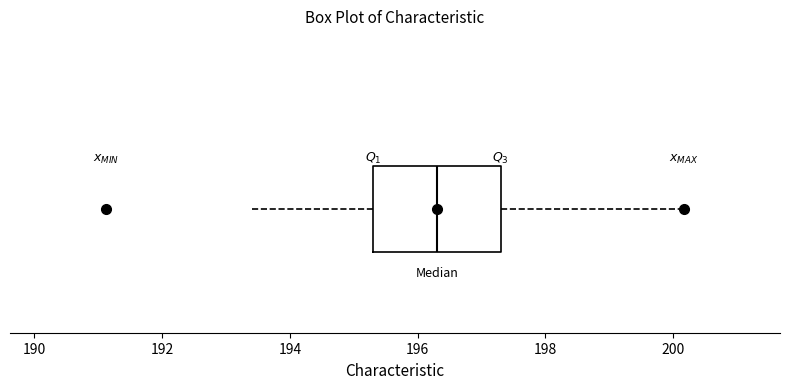

Read this box plot against the x-axis: the position of the median line, the range covered by the box, and the ends of both whiskers. The values are not printed on the chart, so give them approximately, as read against the axis.

median 196.4, box 195.4 to 197.4, whiskers 193.4 to 200.2